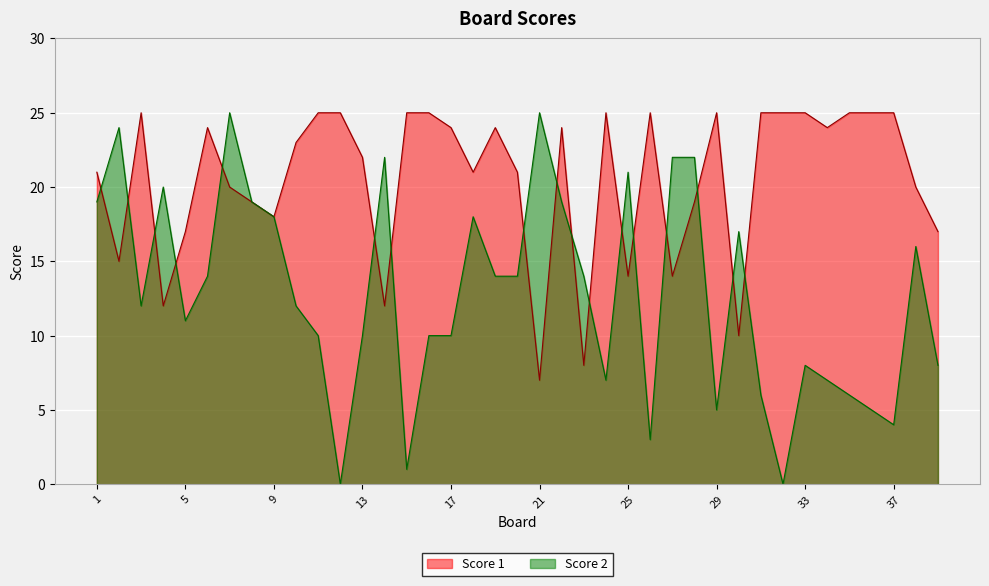

List the series in order of their peak value, highest first.

Score 1, Score 2